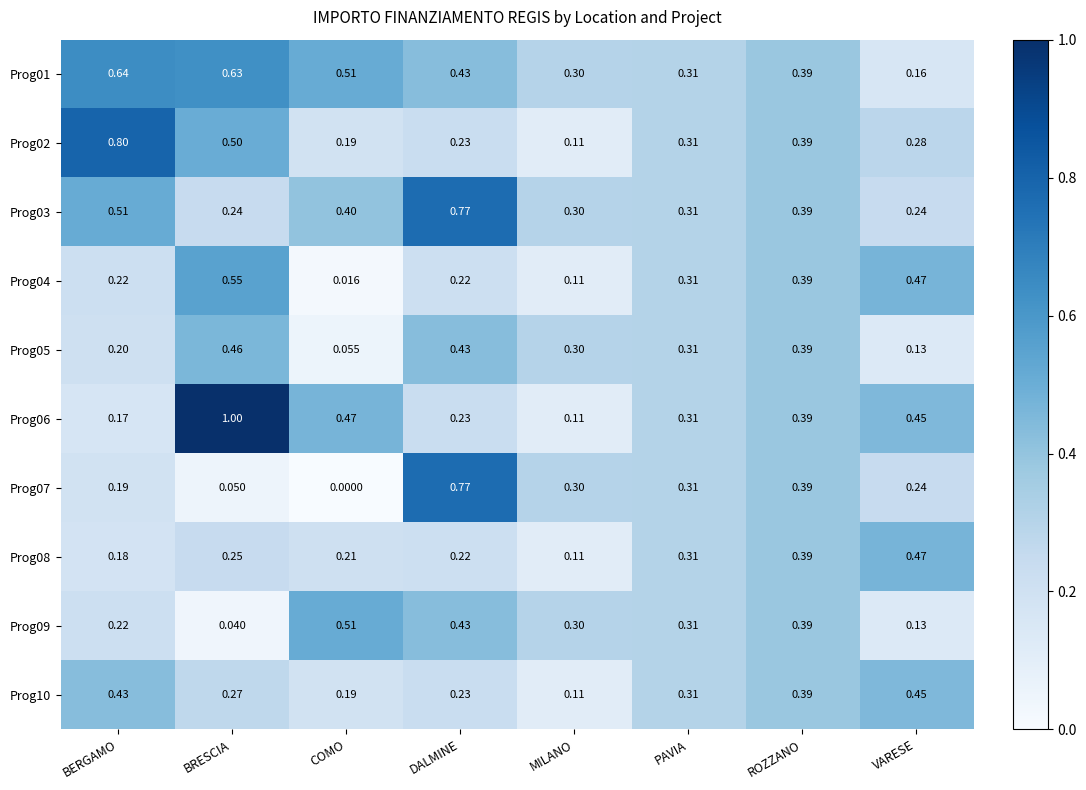

List the labels in order of Prog10 value, smallest first.

MILANO, COMO, DALMINE, BRESCIA, PAVIA, ROZZANO, BERGAMO, VARESE